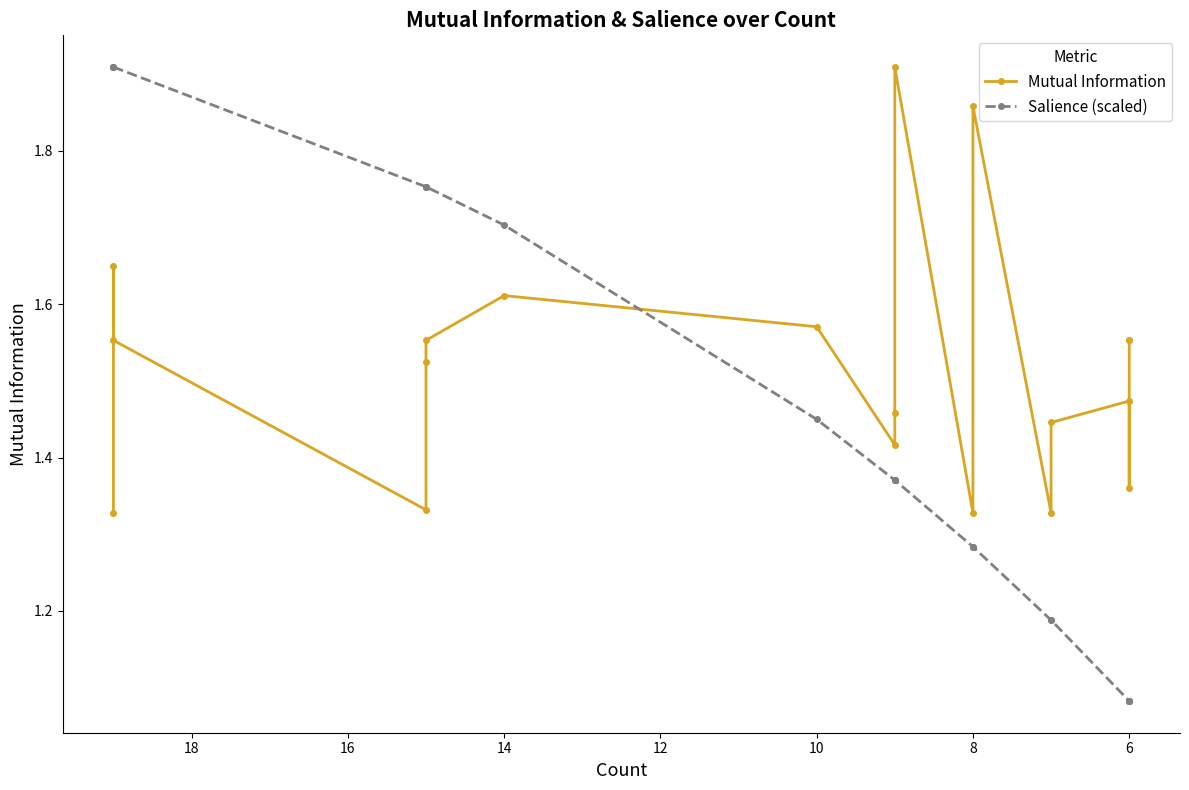

What is the average value of the Mutual Information series?

1.5